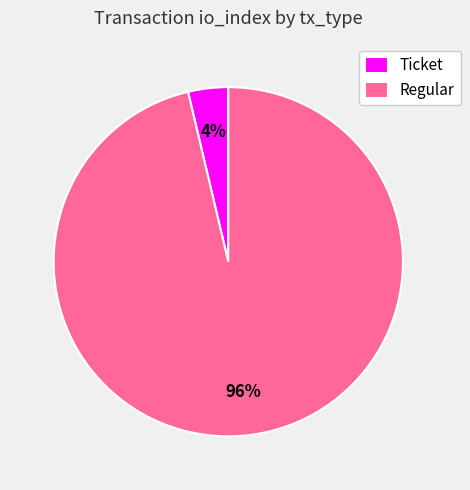

The Regular slice represents 96% of the pie. True or false?

True